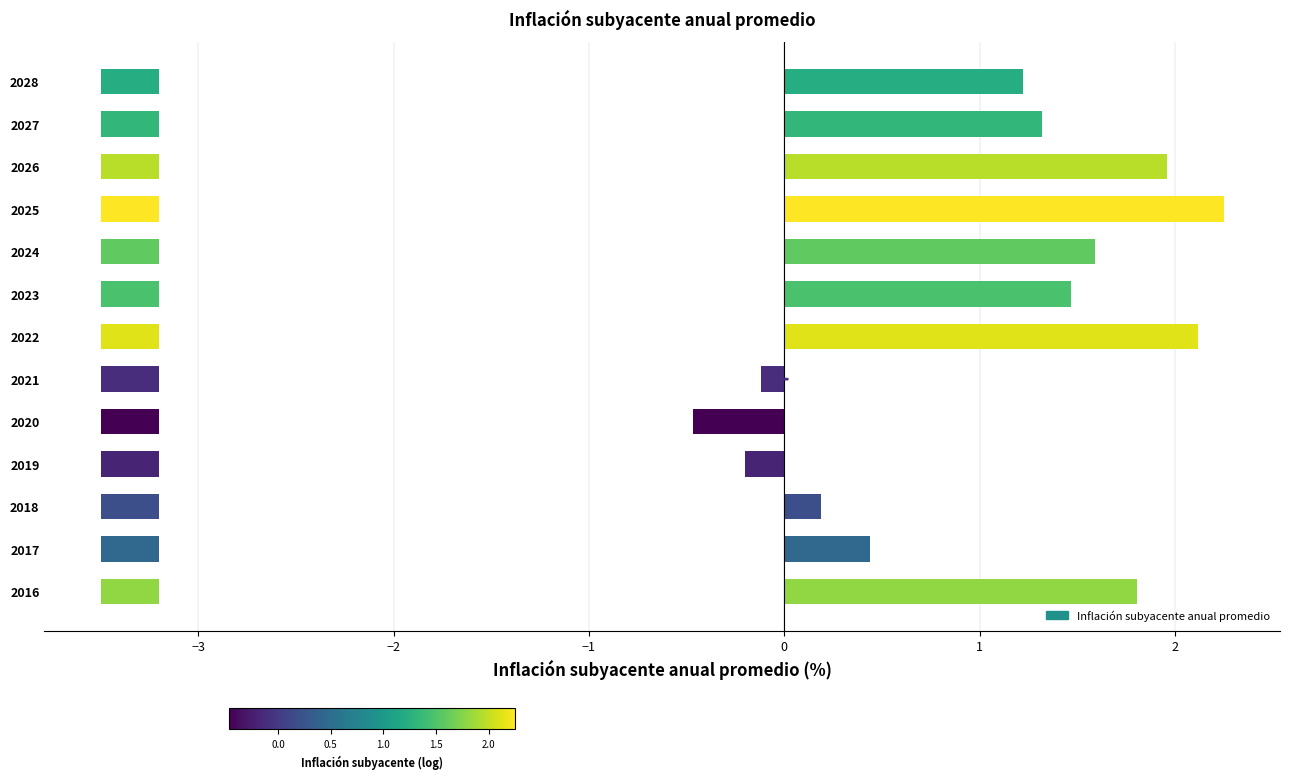

What is the ratio of the value at 2023 to the value at 2022?

0.7